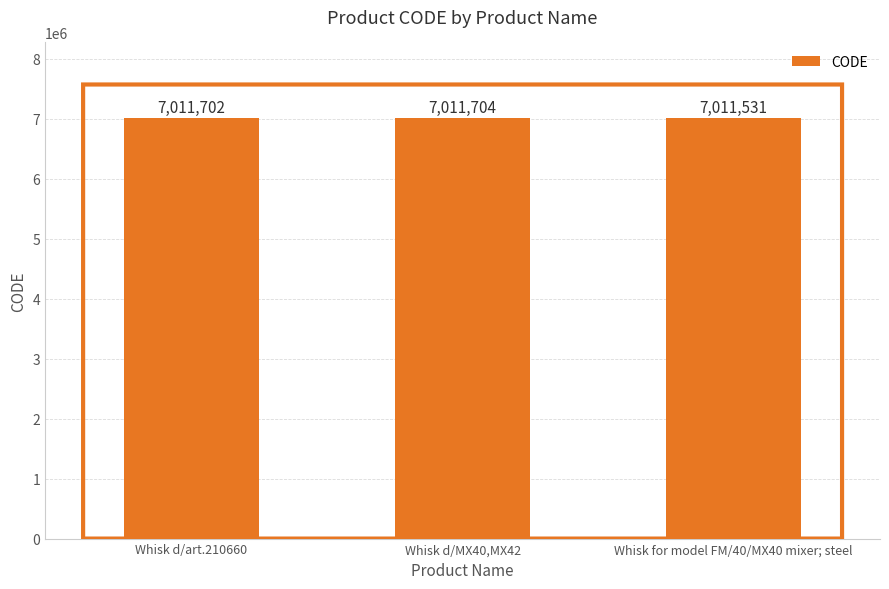

What is the value of the 2nd bar from the left?

7011704